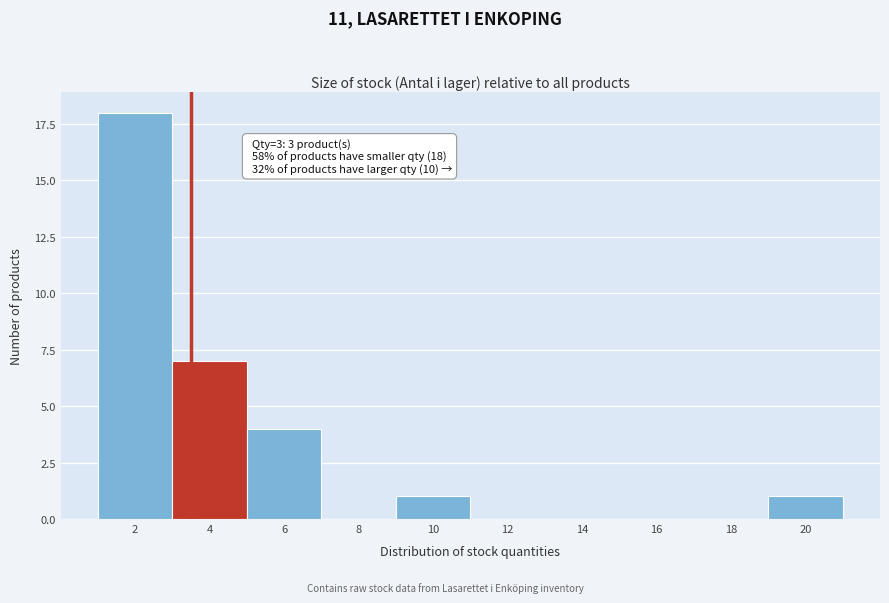

Reading left to right, transcribe all the data shown in this chart.

2=18	4=7	6=4	8=0	10=1	12=0	14=0	16=0	18=0	20=1